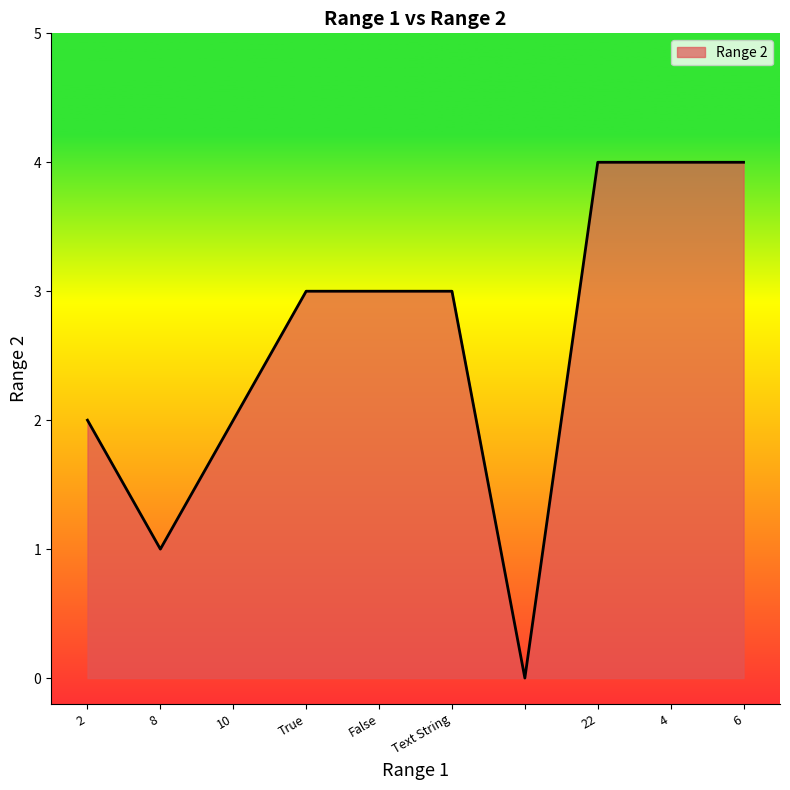

What is the greatest value displayed?

4